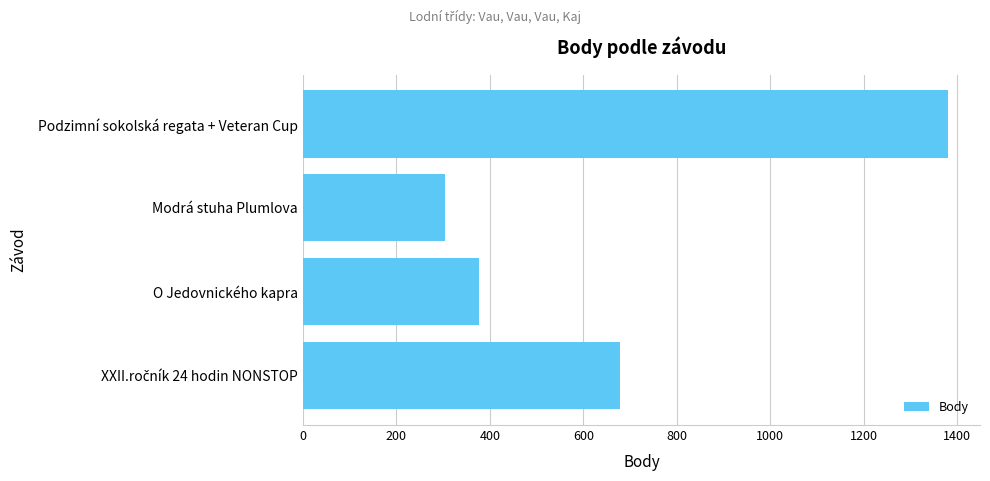

What is the label of the 2nd bar from the bottom?

O Jedovnického kapra